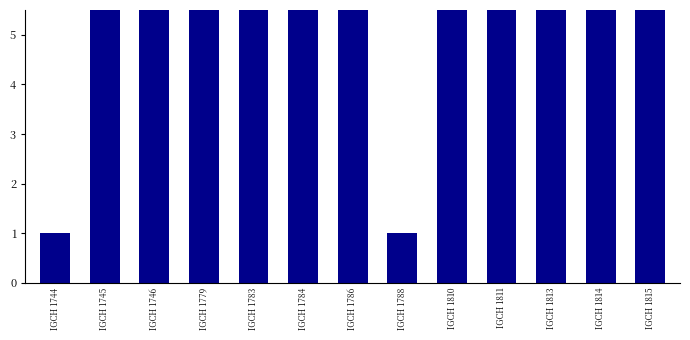

What is the approximate value at IGCH 1810, to the nearest 10?

100